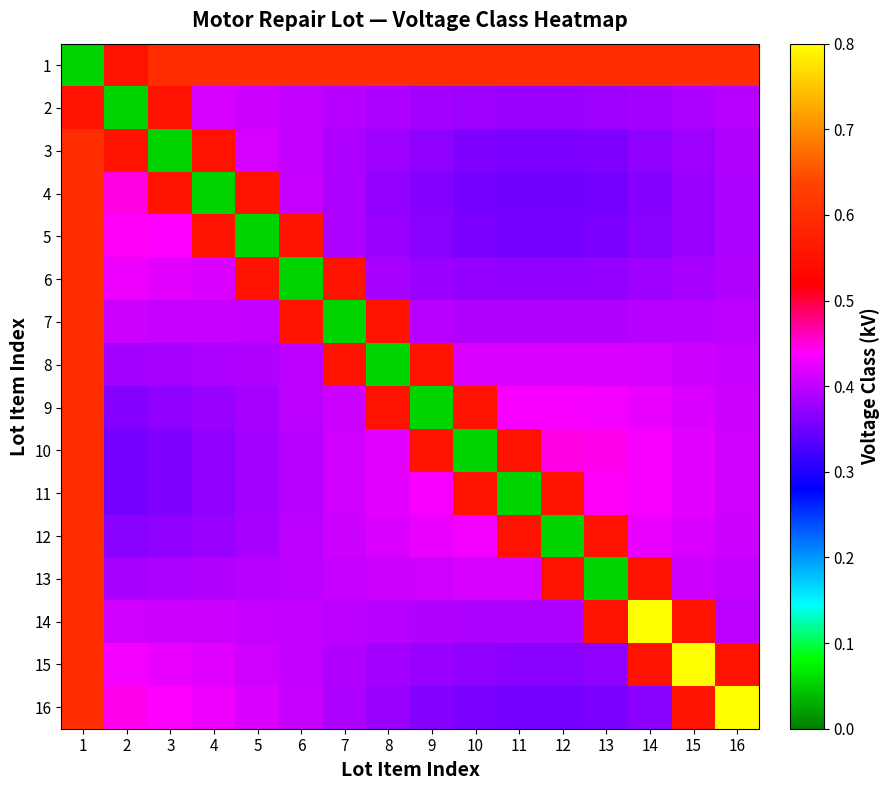

What is the total value across all series at 12?

6.4